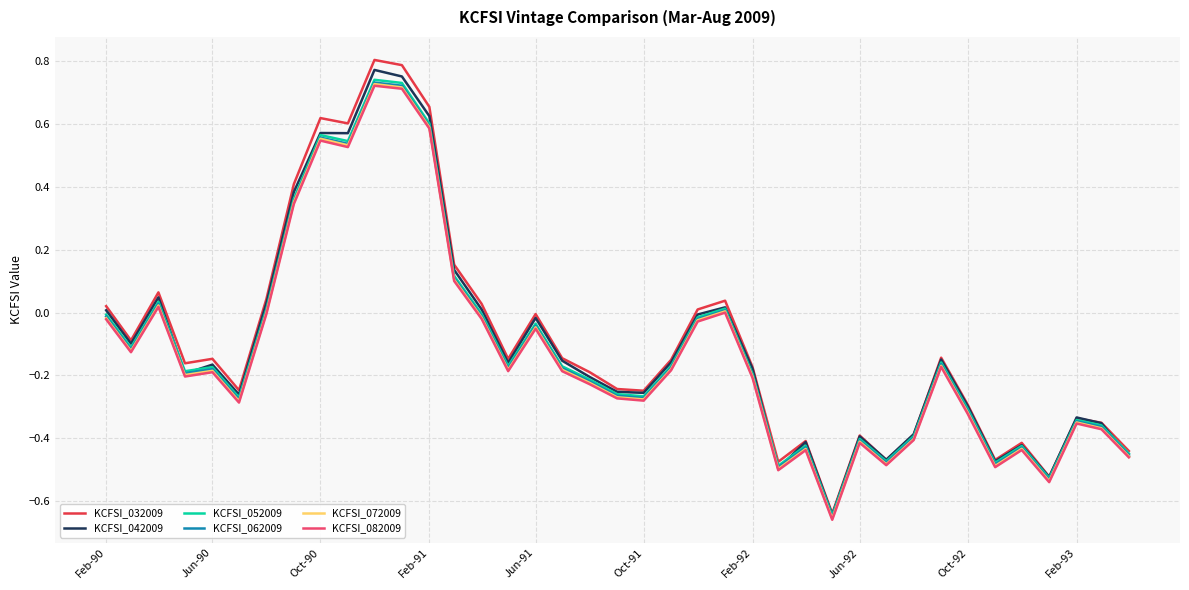

Which series has the largest range (max minus min)?

KCFSI_032009